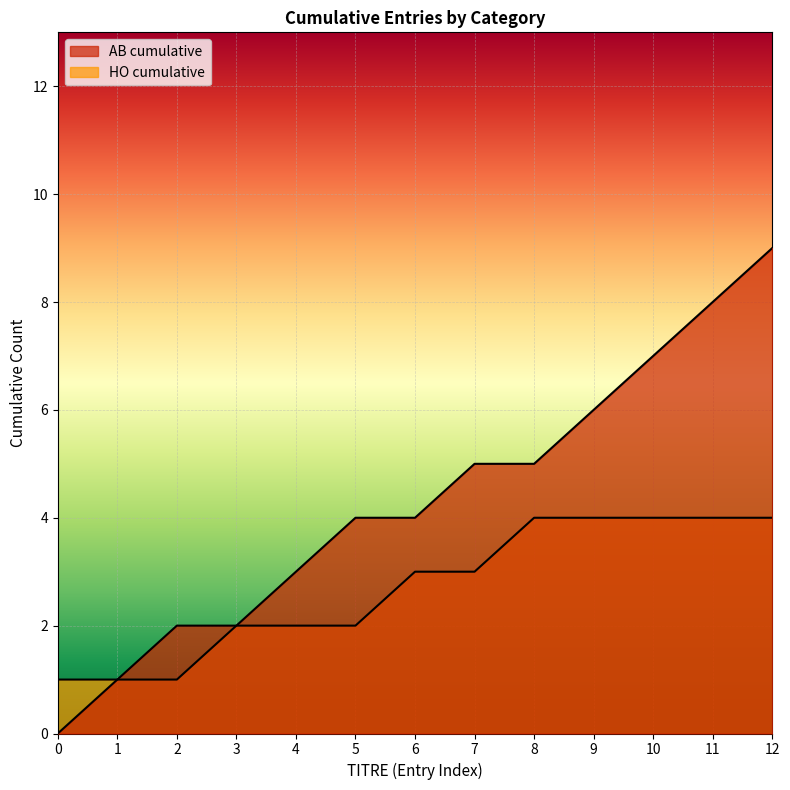

Reading left to right, extract all data points from this chart.

TITRE: 0	1	2	2	3	4	4	5	5	6	7	8	9
HO_count: 1	1	1	2	2	2	3	3	4	4	4	4	4